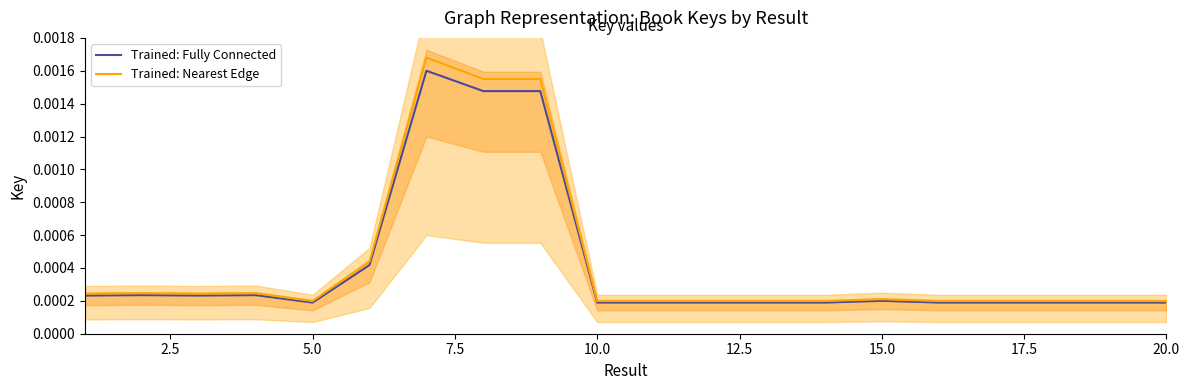

Which series has the largest range (max minus min)?

Trained: Nearest Edge